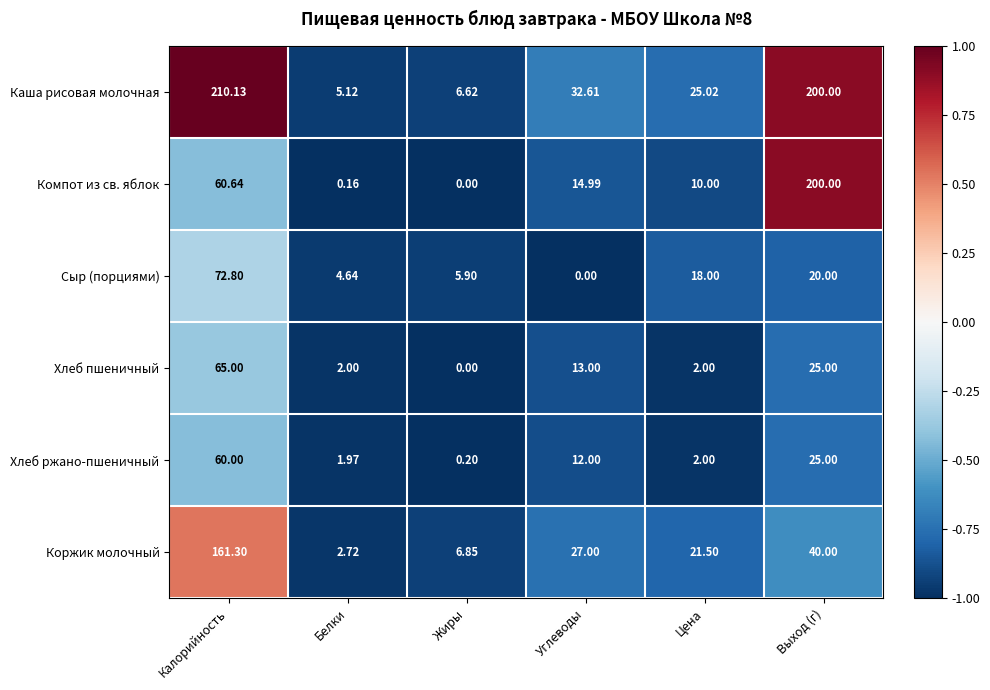

Which label corresponds to the largest value in the chart?

Калорийность